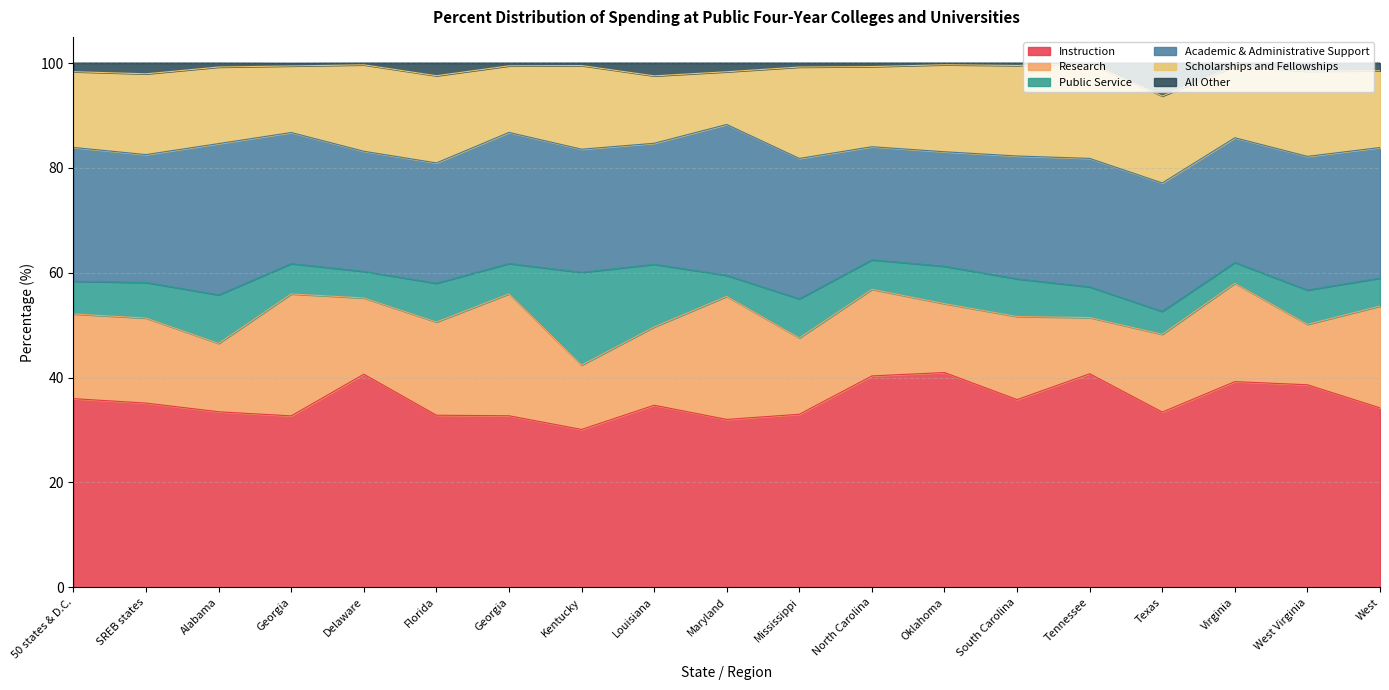

What is the greatest value displayed?

41.0